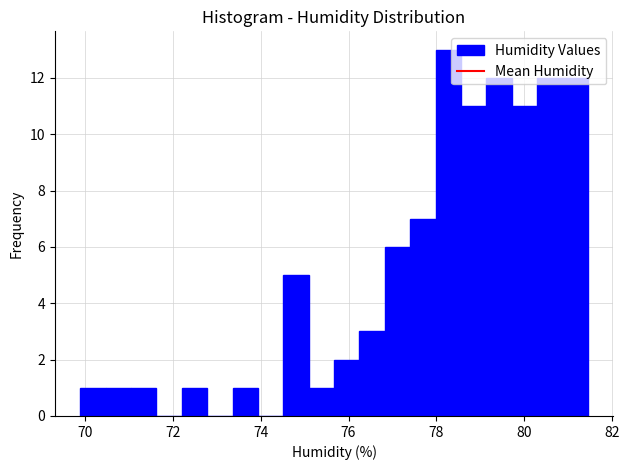

Around what value on the x-axis is the tallest bar? Give the approximate position of its centre, as read against the axis.

78.2